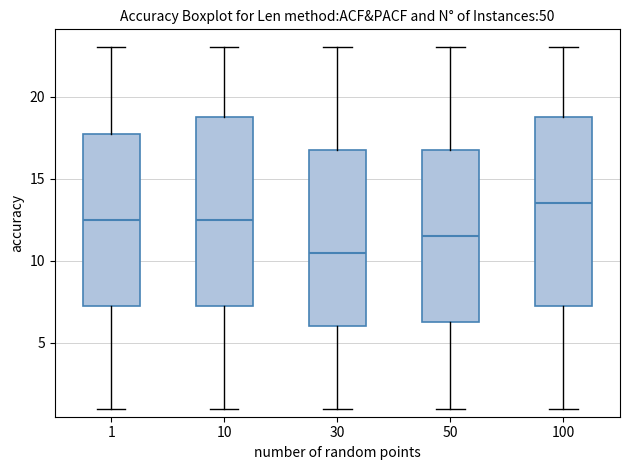

Where is the lower edge of the box at x = 10 on the y-axis? The values are not printed on the chart, so give them approximately, as read against the axis.

7.5